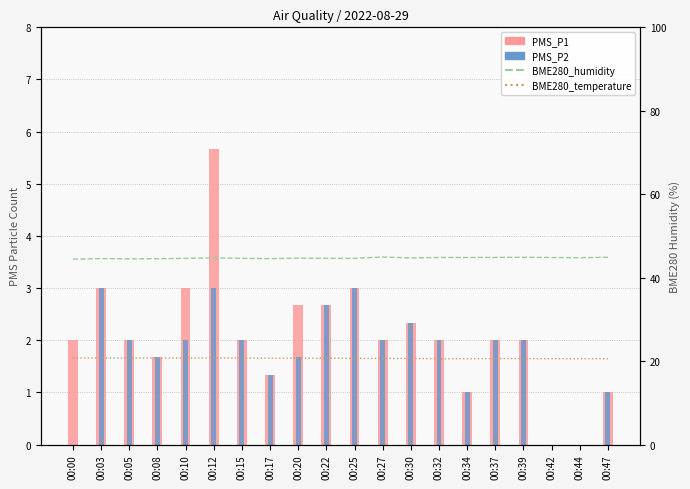

What is the difference between the maximum and second lowest values in the PMS_P2 series?

3.0